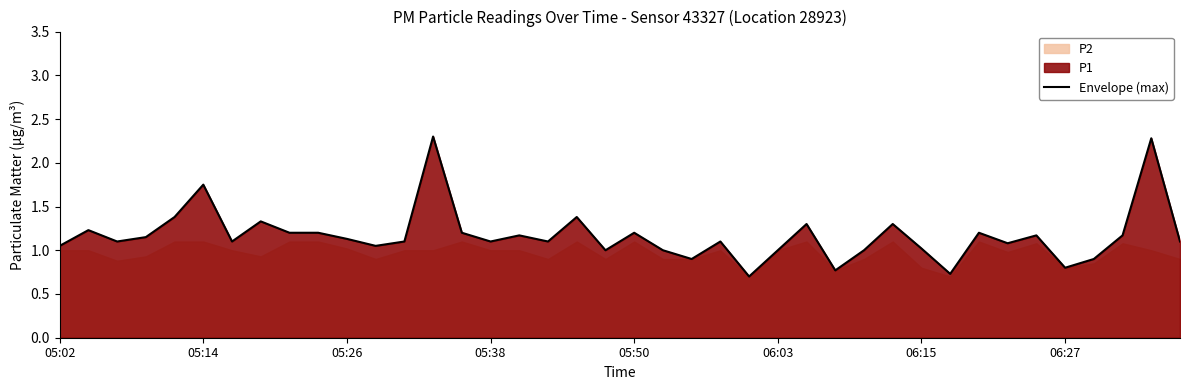

True or false: Envelope (max) has a value of 0.4 at 05:50.

False